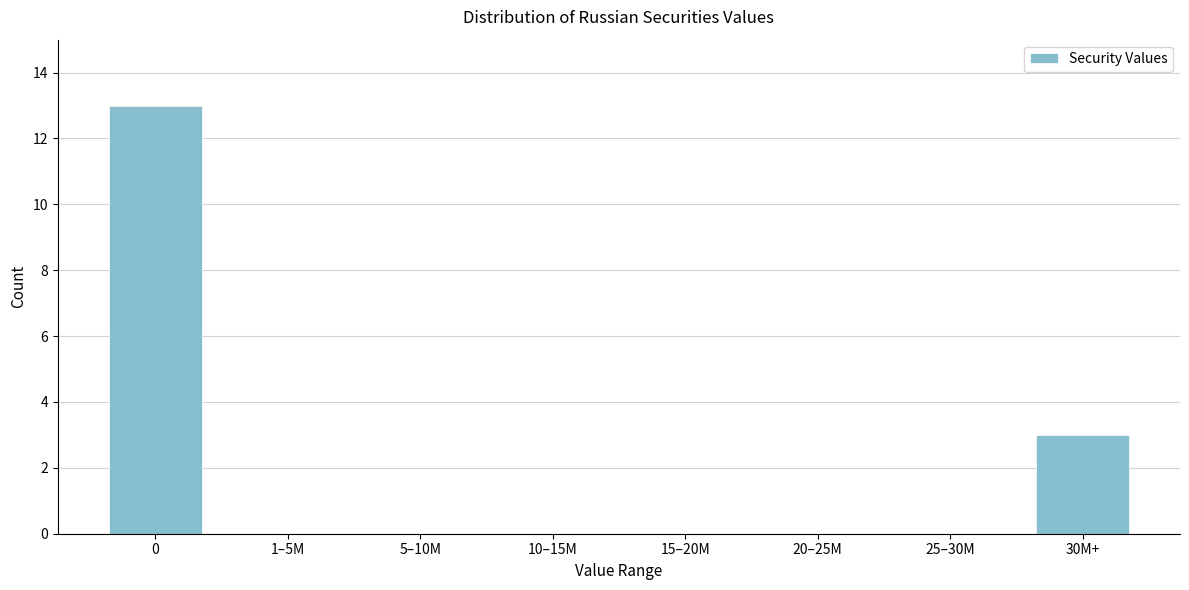

Reading left to right, transcribe all the data shown in this chart.

0=13	1–5M=0	5–10M=0	10–15M=0	15–20M=0	20–25M=0	25–30M=0	30M+=3